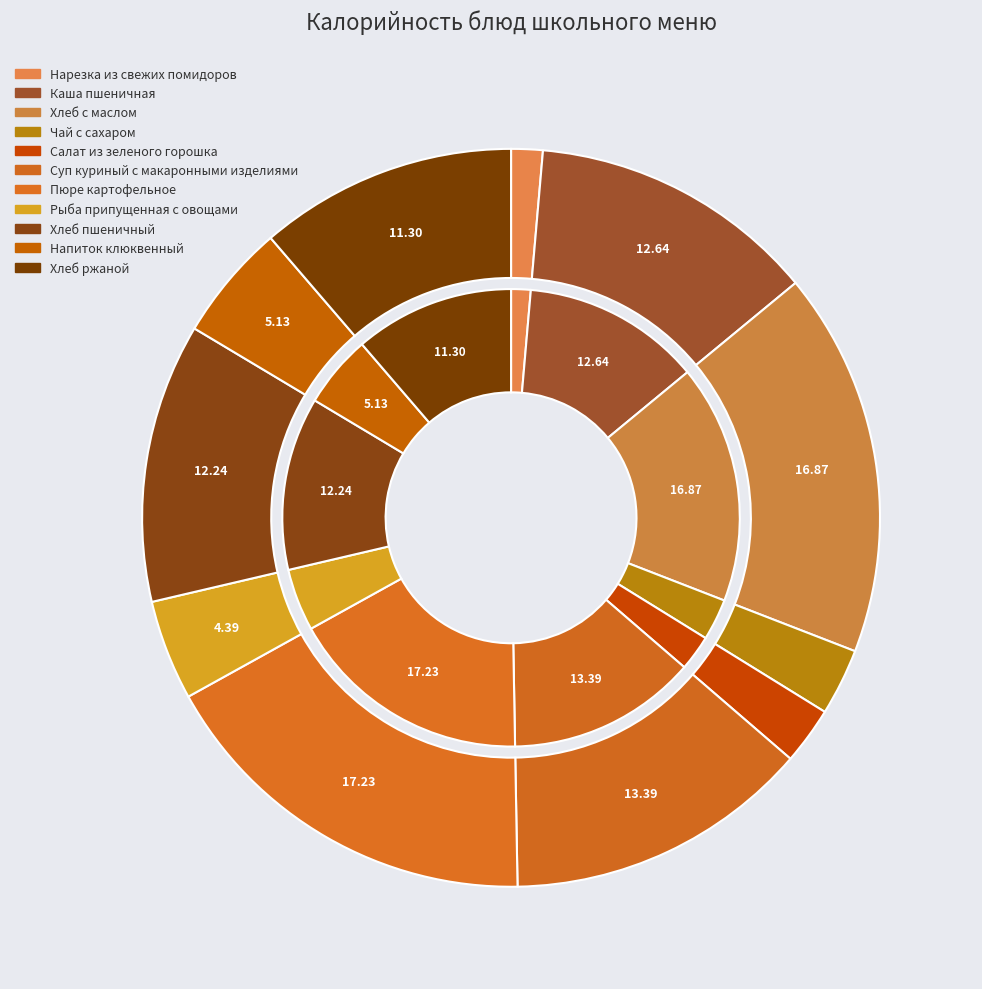

To the nearest percent, what is the difference between the Пюре картофельное and Нарезка из свежих помидоров slice percentages?

16%